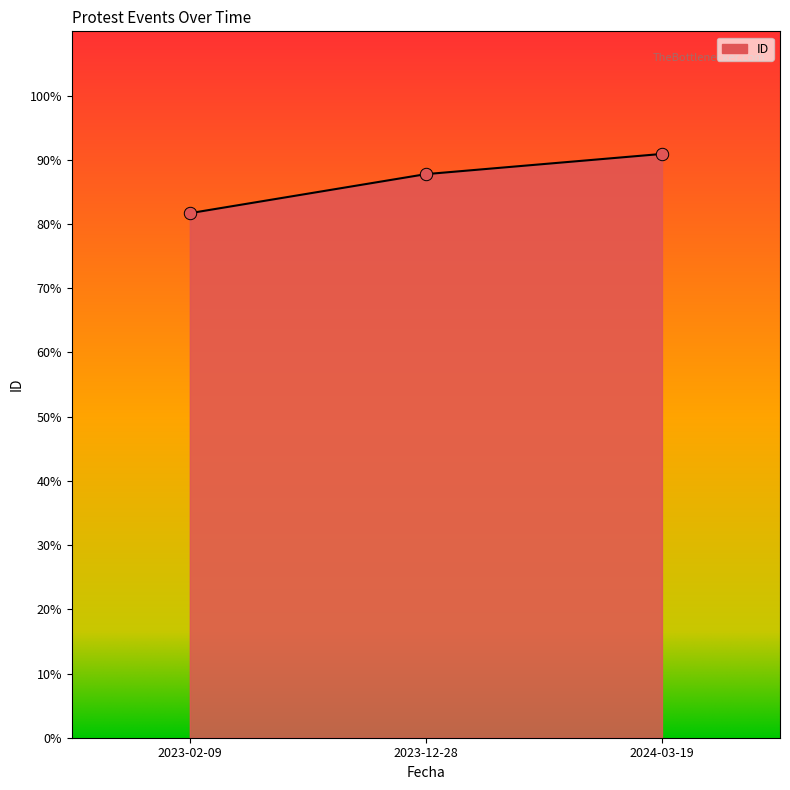

What is the change in value from 2023-02-09 to 2023-12-28?

+6.1